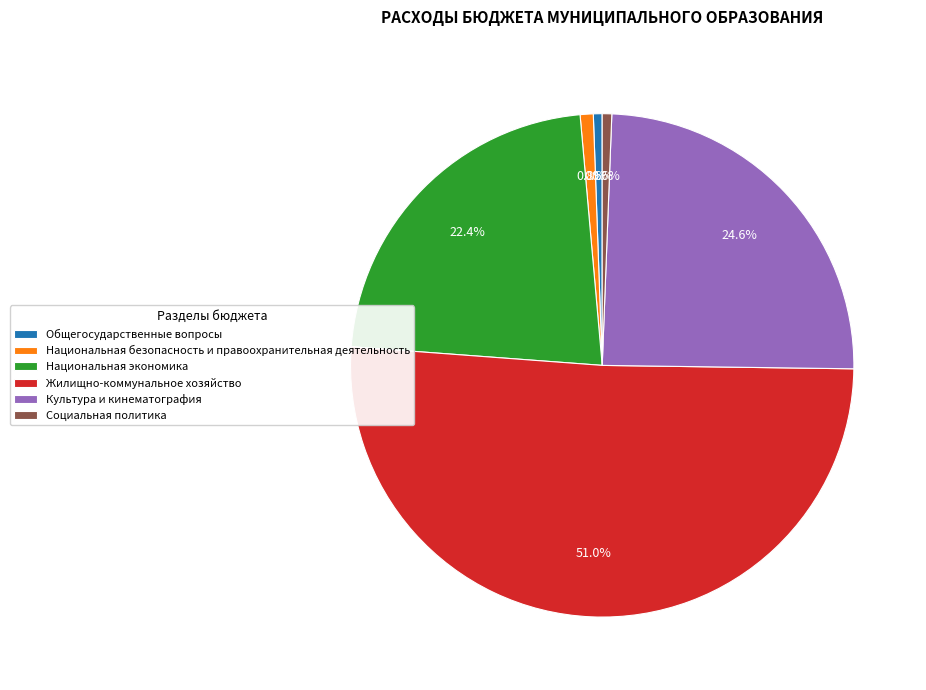

To the nearest percent, what is the difference between the largest and smallest slice percentages?

50%